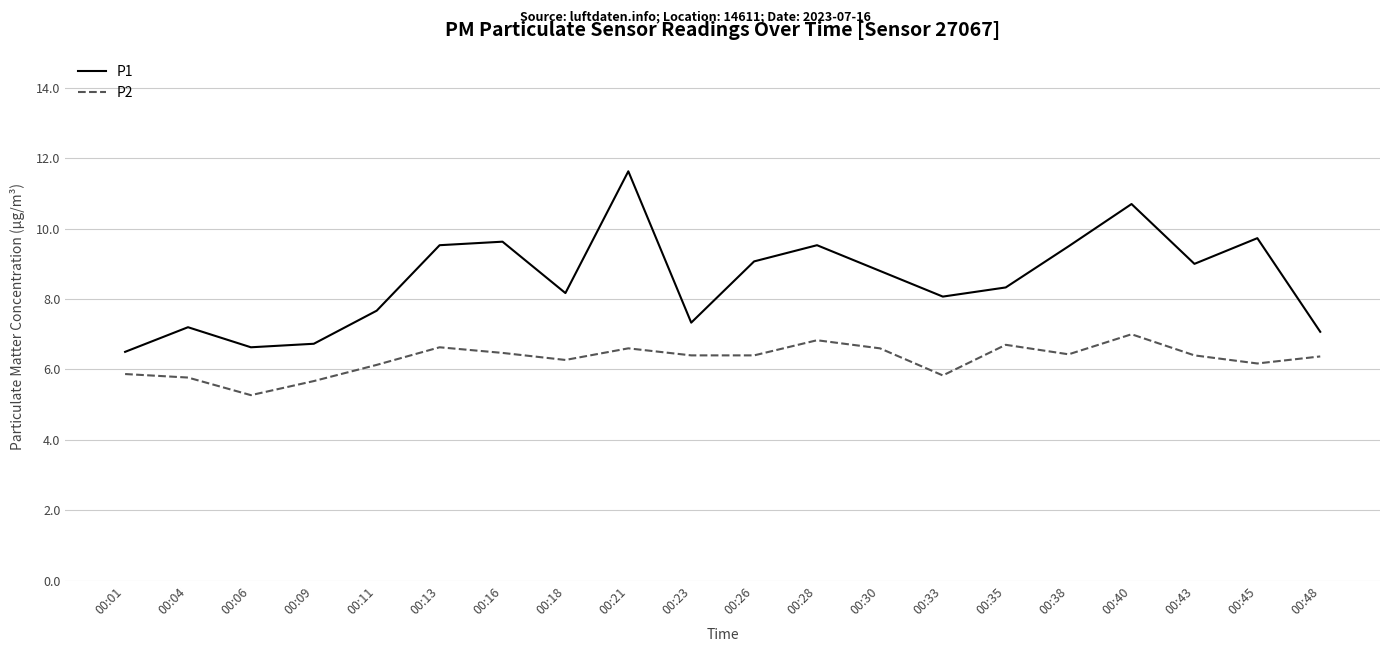

What value does the P2 series have at 00:45?

6.2